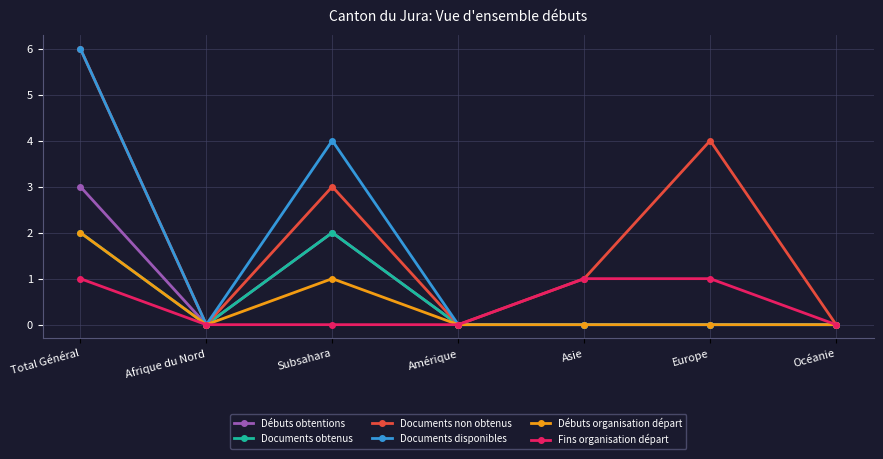

Reading left to right, transcribe all the data shown in this chart.

Débuts obtentions: 3	0	2	0	0	0	0
Documents obtenus: 2	0	2	0	0	0	0
Documents non obtenus: 6	0	3	0	1	4	0
Documents disponibles: 6	0	4	0	0	0	0
Débuts organisation départ: 2	0	1	0	0	0	0
Fins organisation départ: 1	0	0	0	1	1	0